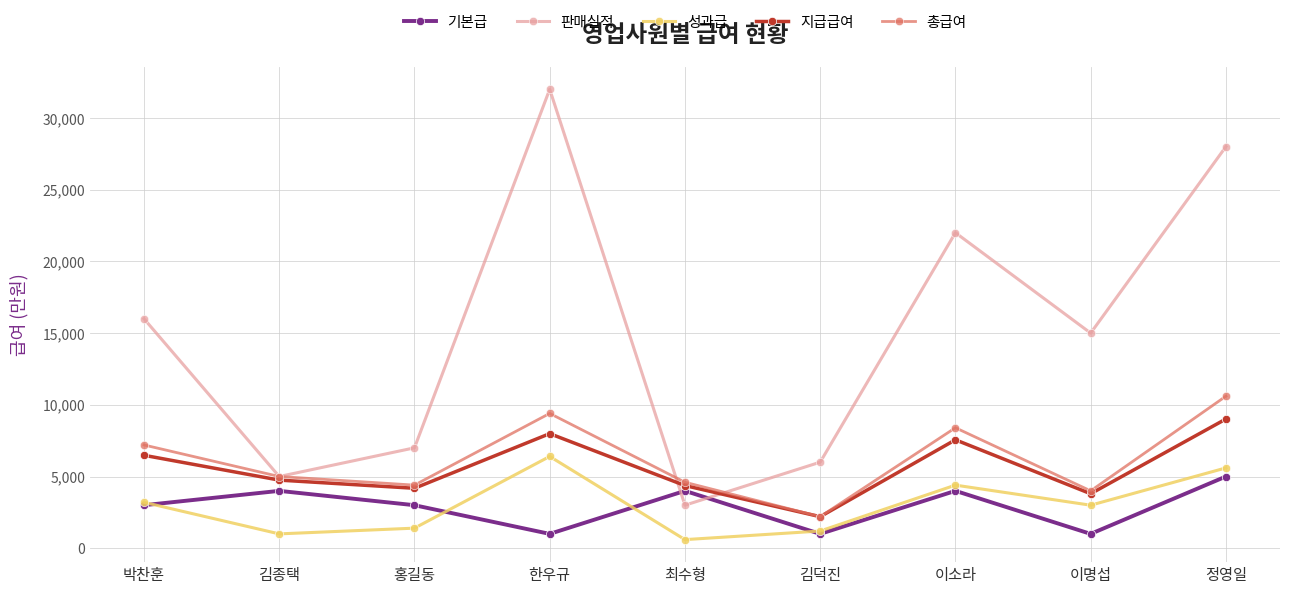

In 기본급, how many points are higher than both neighbors (excluding endpoints)?

3